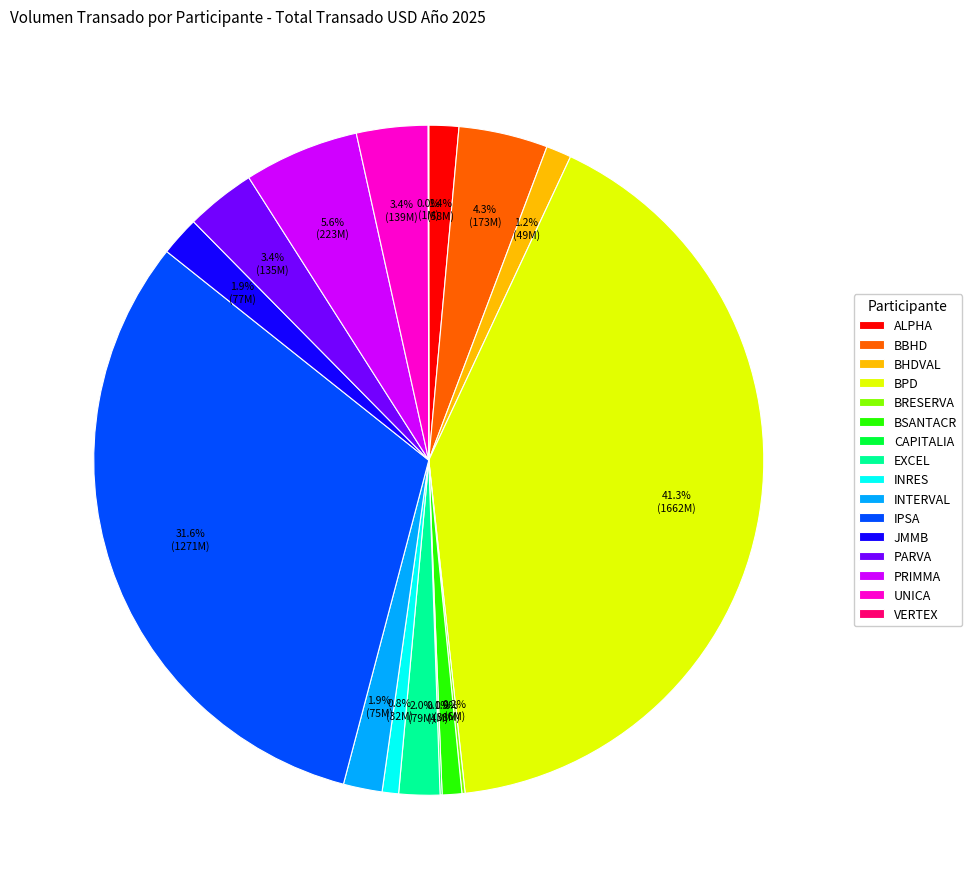

How much of the chart is everything except ALPHA?

98.6%